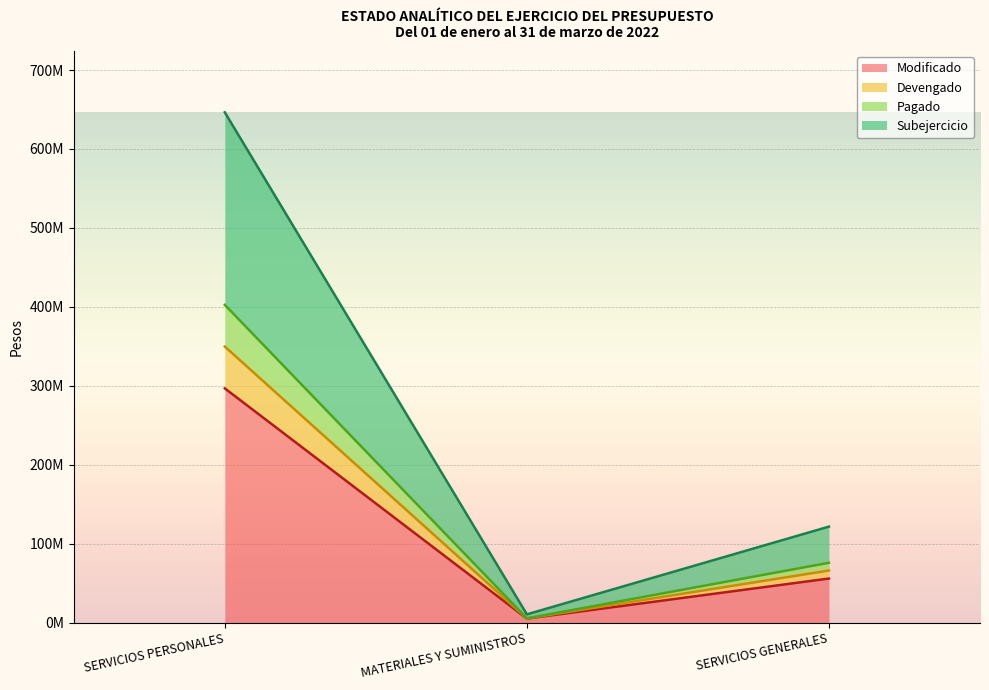

At which category does the chart reach its peak across all series?

SERVICIOS PERSONALES